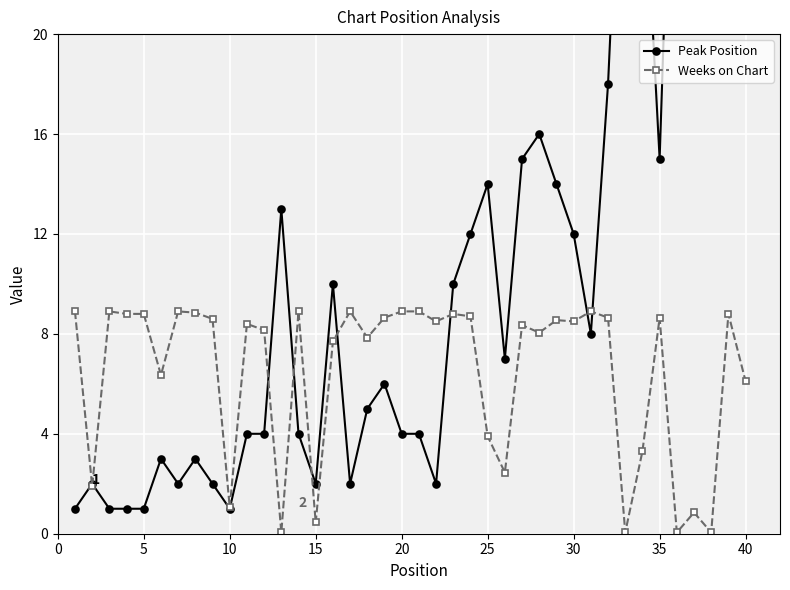

True or false: Weeks on Chart has more than 1 interior local peaks.

True